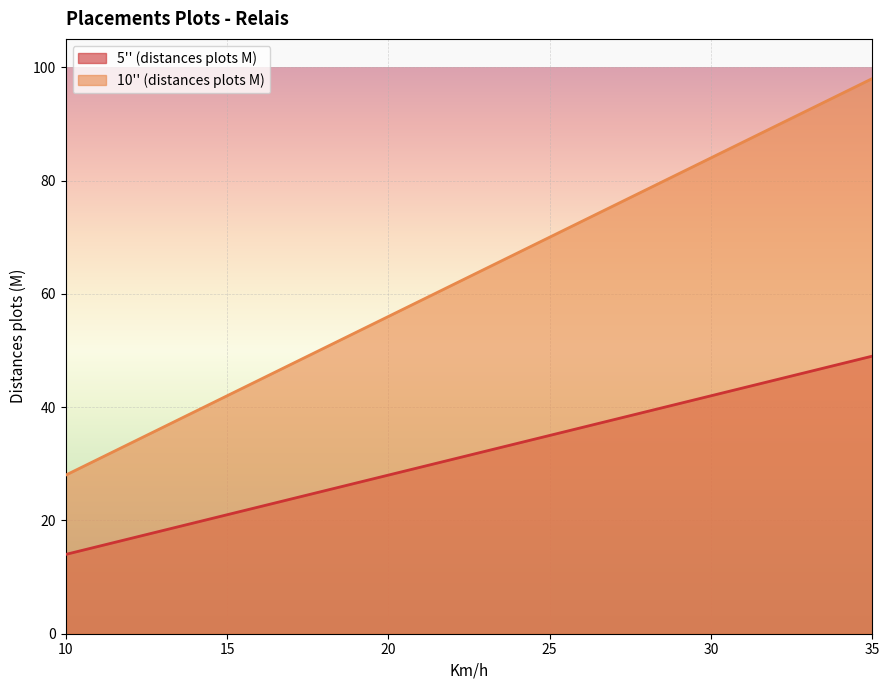

How many data points in 10'' (distances plots M) are above 64?

13